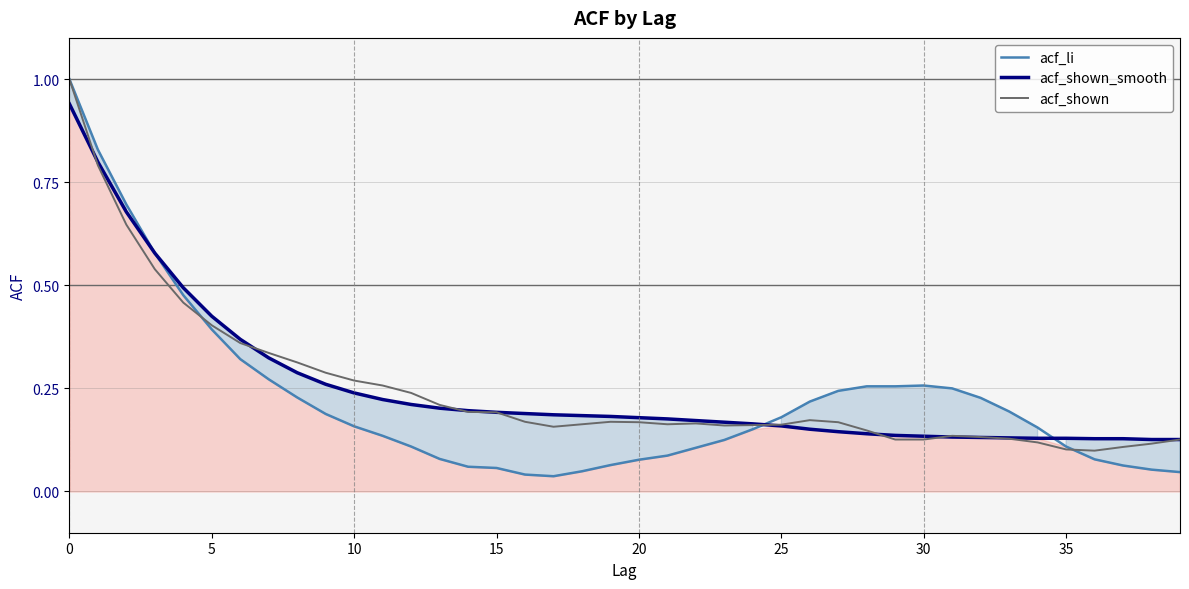

Which series has the largest range (max minus min)?

acf_li